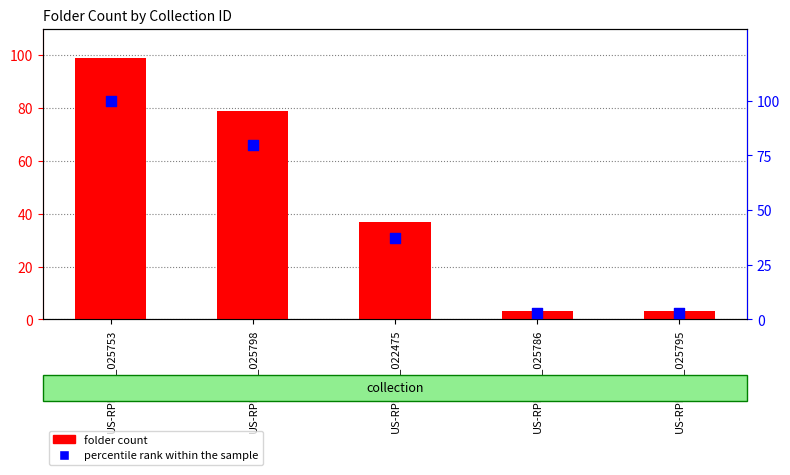

What are all the series names shown in the legend?

folder count, percentile rank within the sample